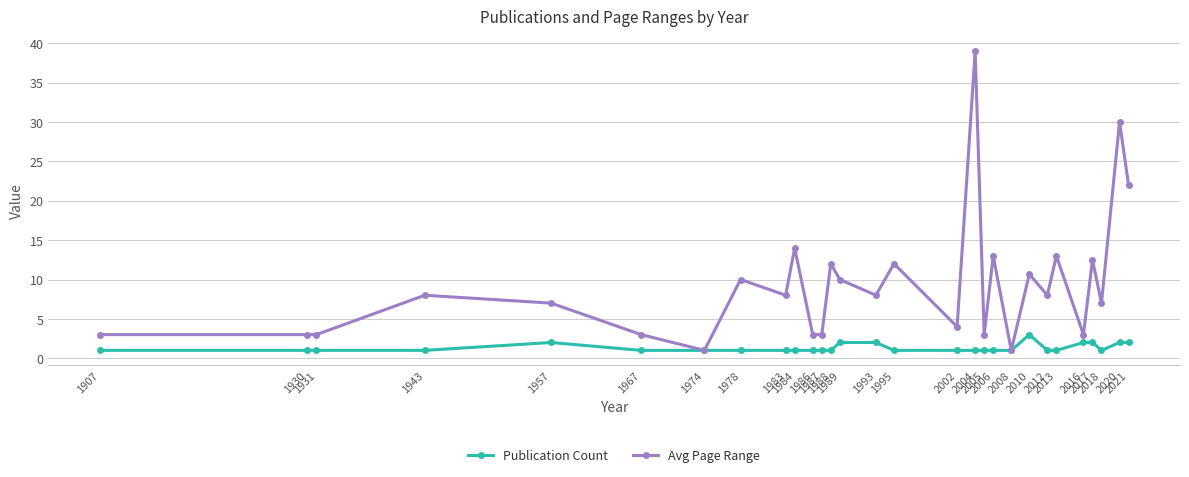

What is the total value across all series at 1957?

9.0